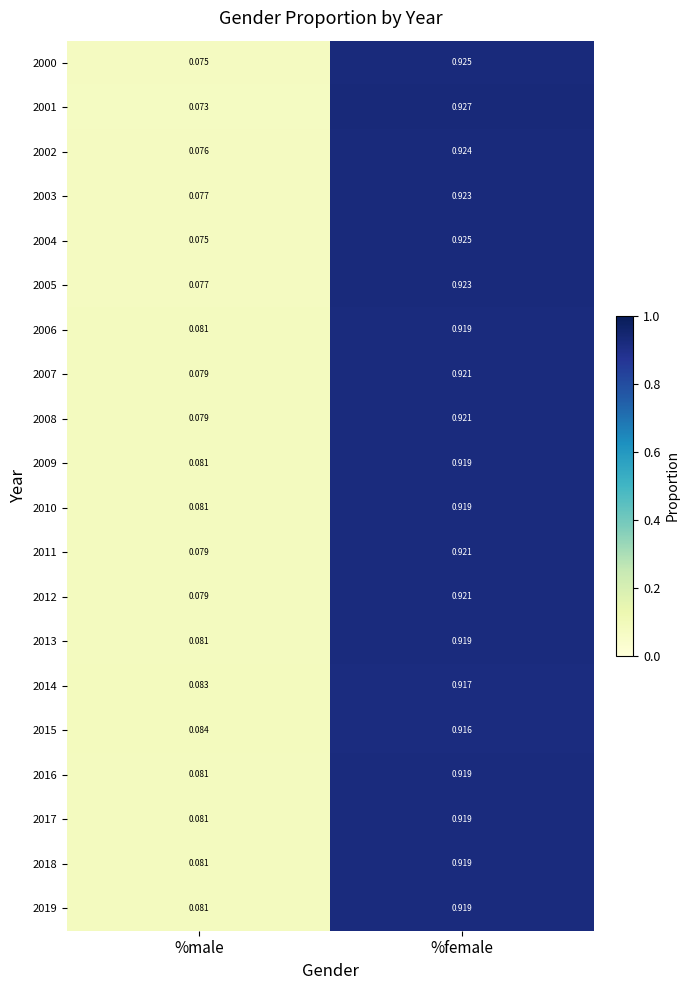

Count the number of categories in the chart.

2